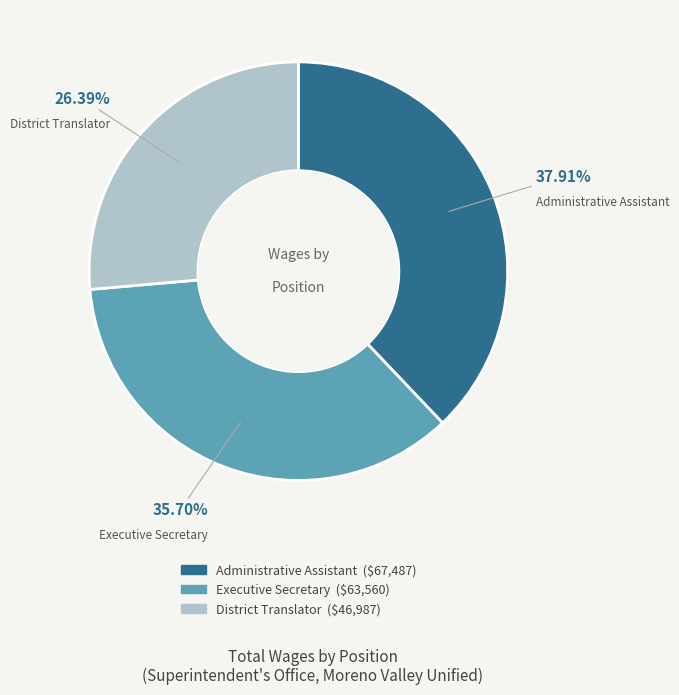

What is the total percentage of Executive Secretary and District Translator?

62.1%